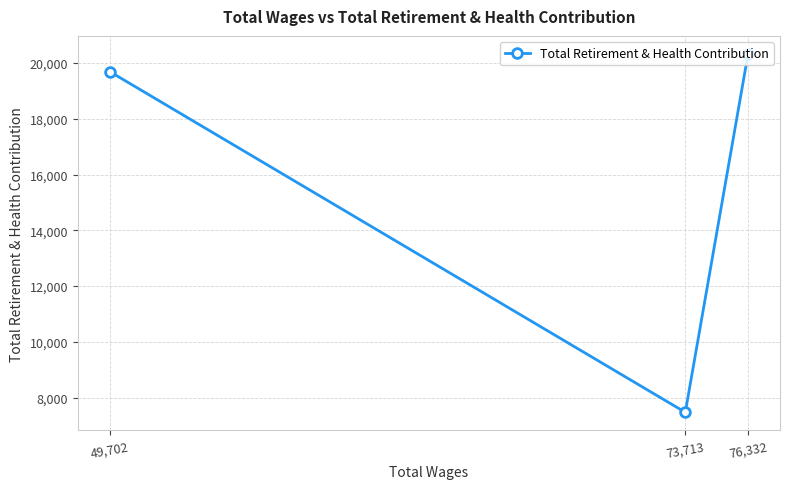

The value at 73,713 is 7474. True or false?

True